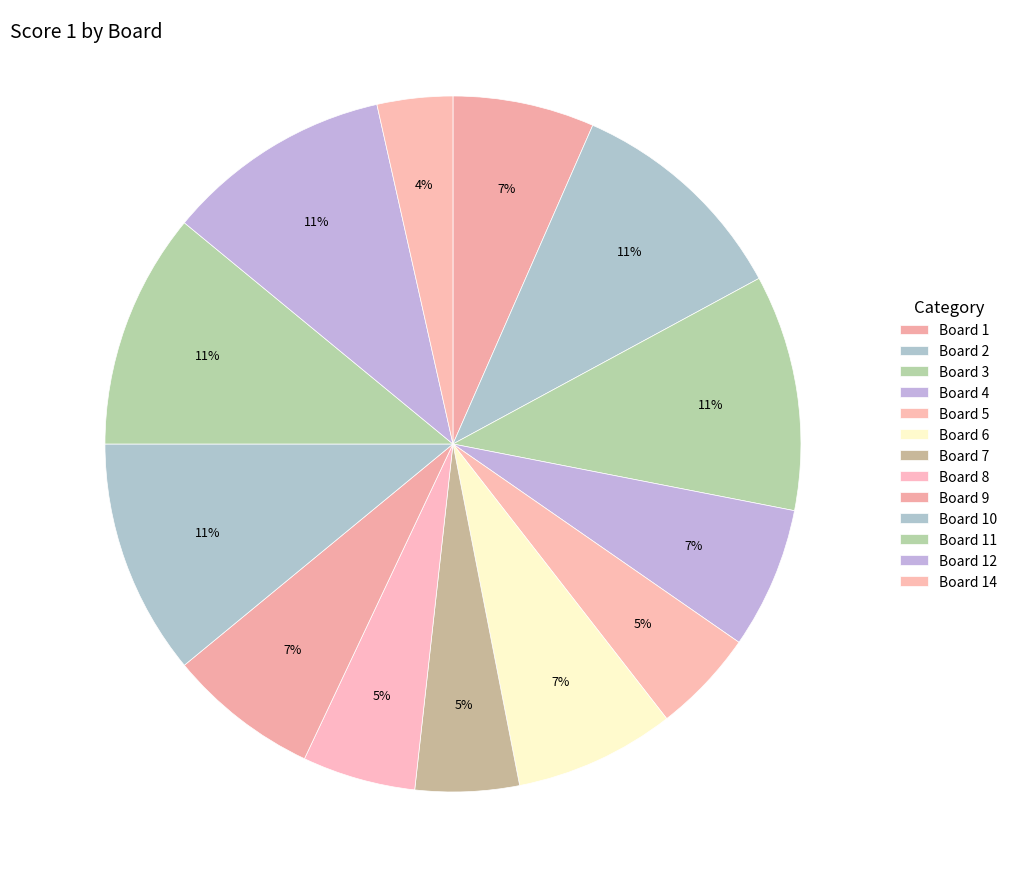

How many segments does this pie chart have?

13